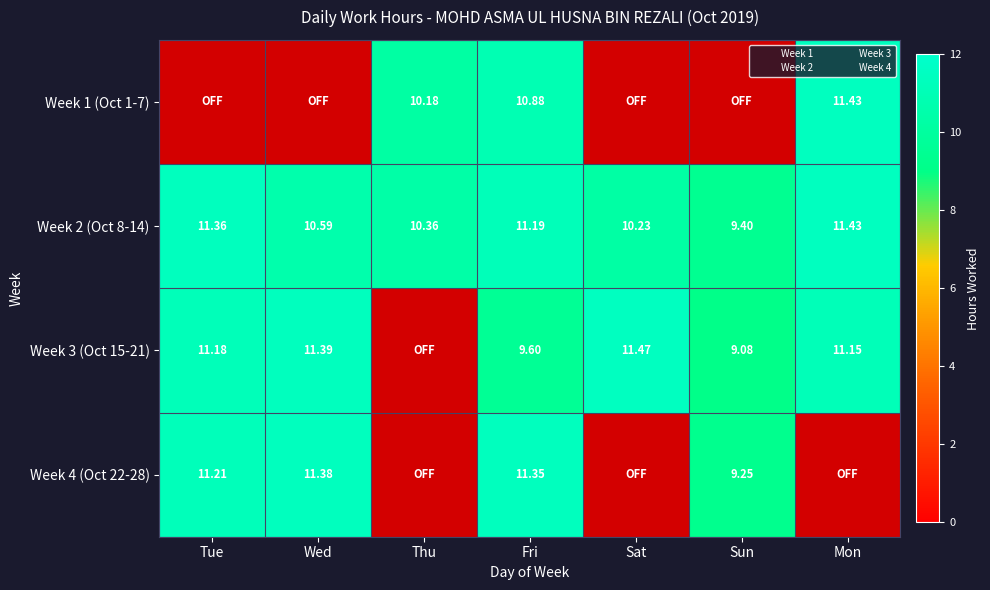

Reading right to left, what are all the values shown in this chart?

Week 1: 11.4	0.0	0.0	10.9	10.2	0.0	0.0
Week 2: 11.4	9.4	10.2	11.2	10.4	10.6	11.4
Week 3: 11.2	9.1	11.5	9.6	0.0	11.4	11.2
Week 4: 0.0	9.2	0.0	11.3	0.0	11.4	11.2